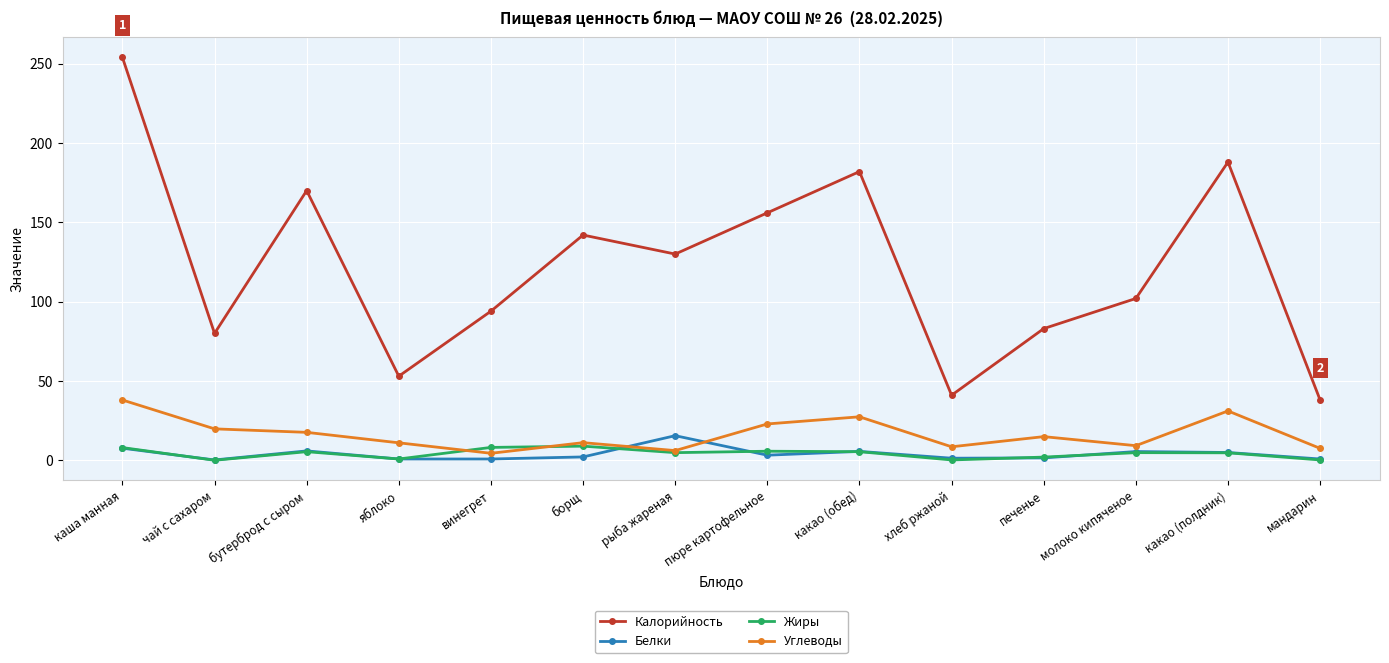

What is the greatest value displayed?

254.0